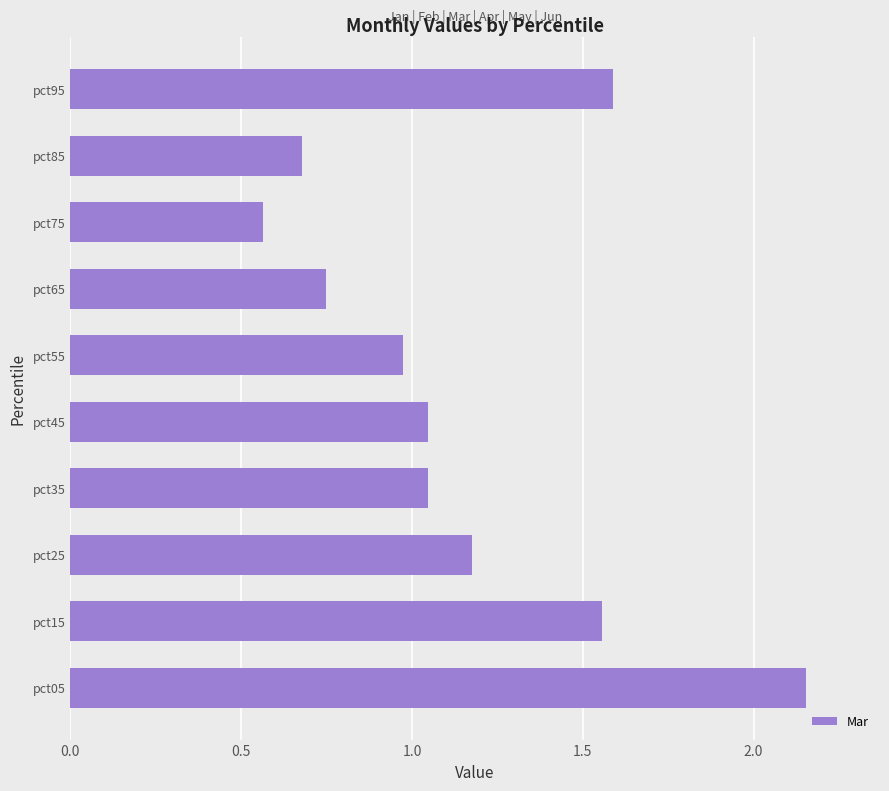

Which label corresponds to the smallest value in the chart?

pct75